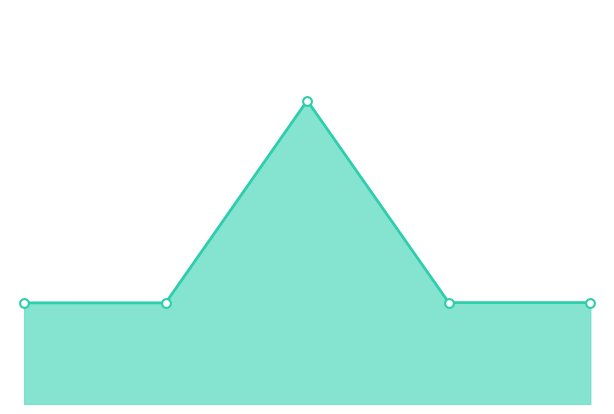

Approximately how many times larger is the value at 2.0 compared to 1.0?

3.0